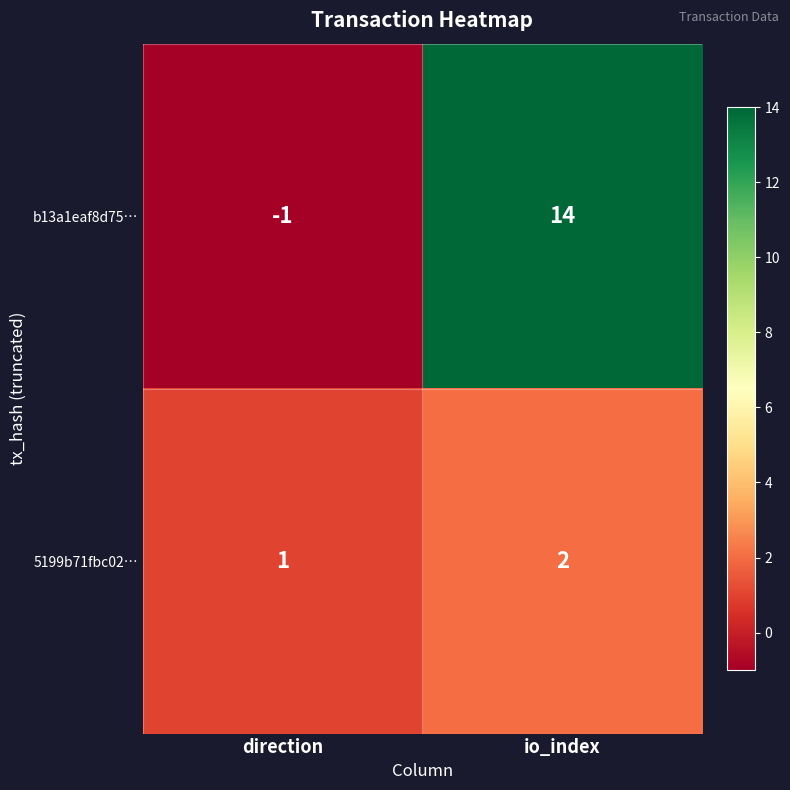

The value of b13a1eaf8d75… at io_index is 14. True or false?

True